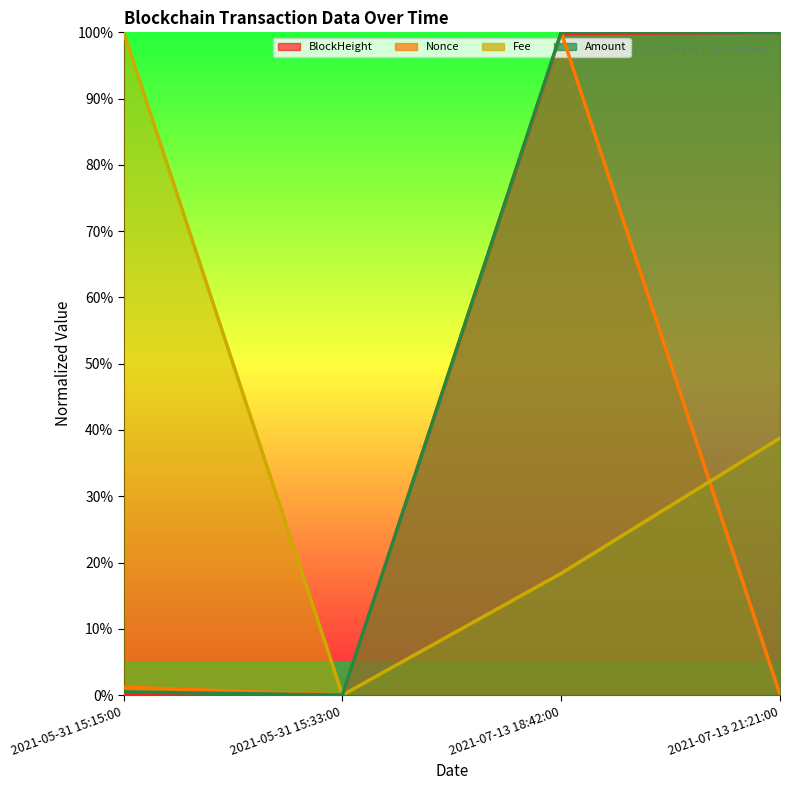

The value of BlockHeight at 2021-07-13 18:42:00 is 1.0. True or false?

True